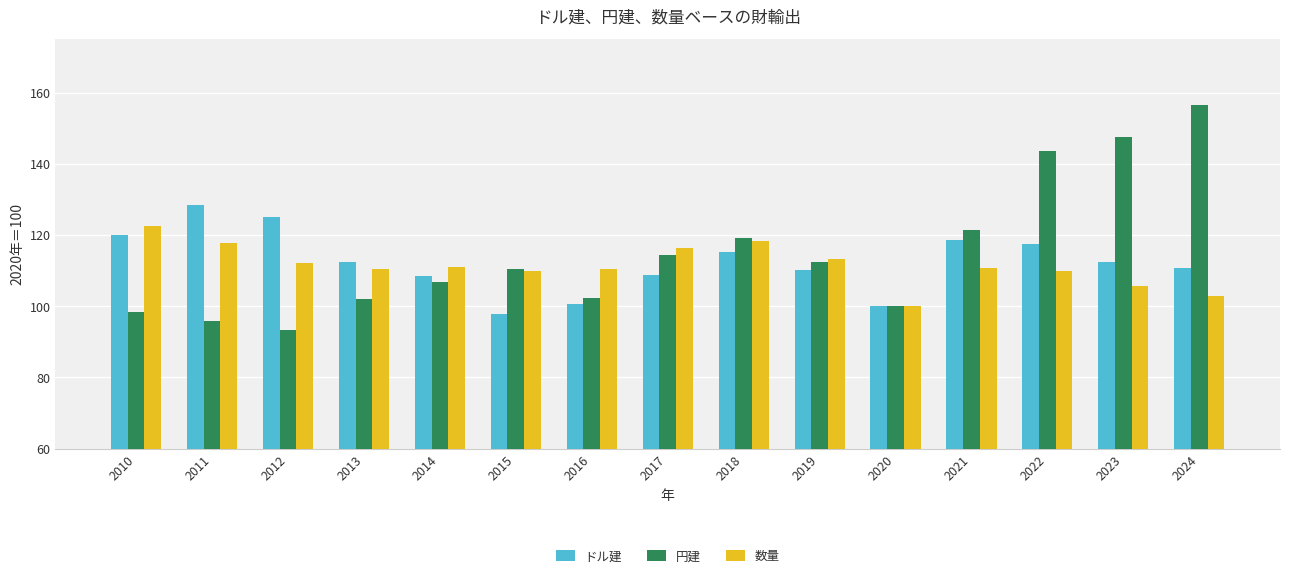

Which series has the largest total across all categories?

円建